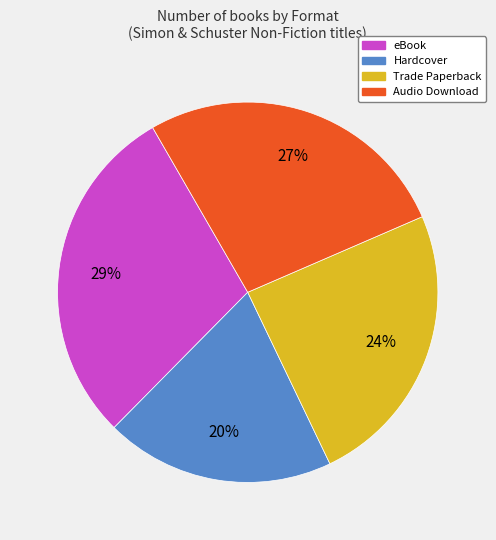

Is there any slice that represents more than half of the pie?

No